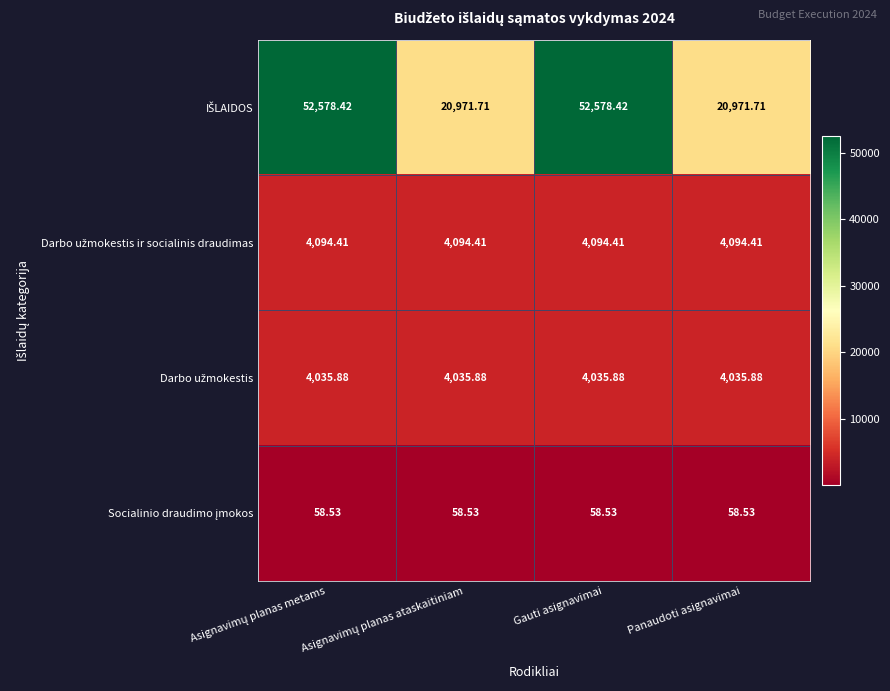

Count the number of data series in this chart.

4